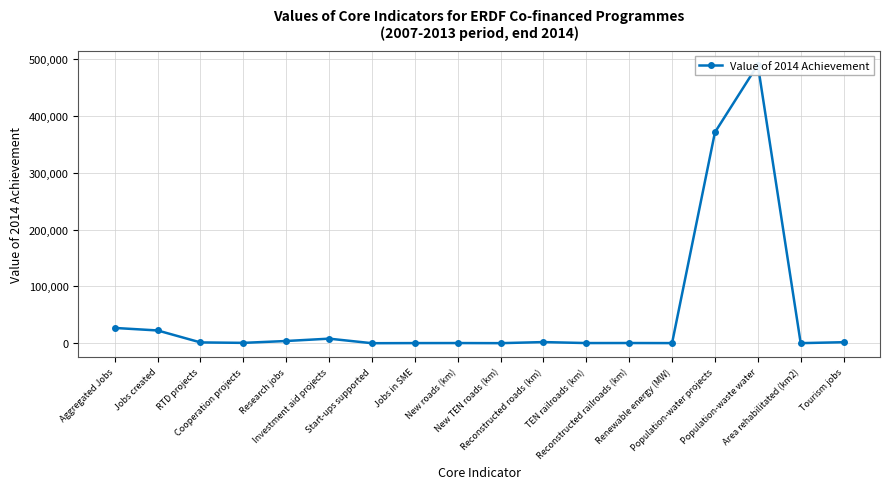

At which category does the data reach its first local valley?

Cooperation projects